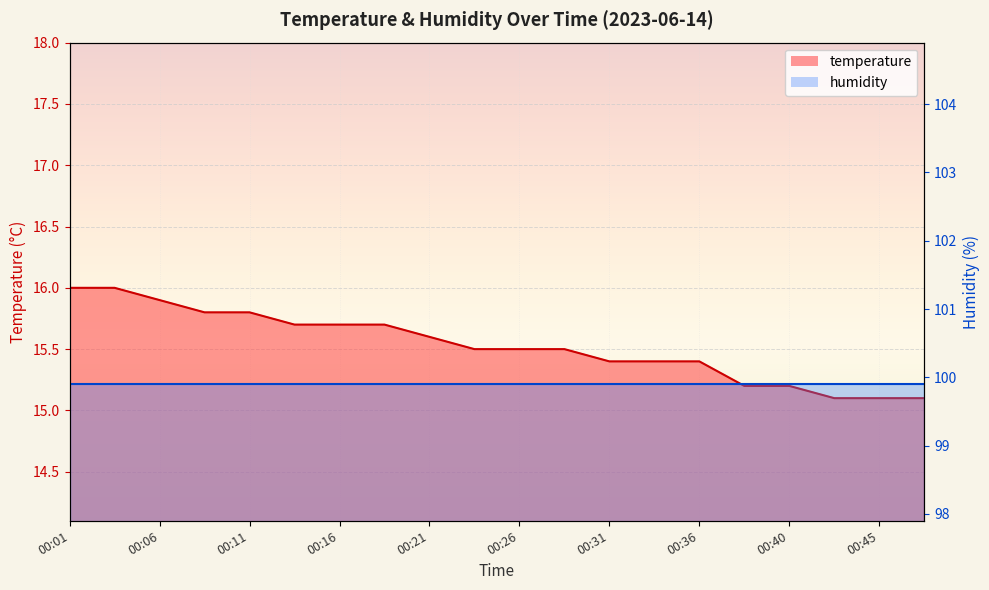

How many values are between 15 and 16?

20